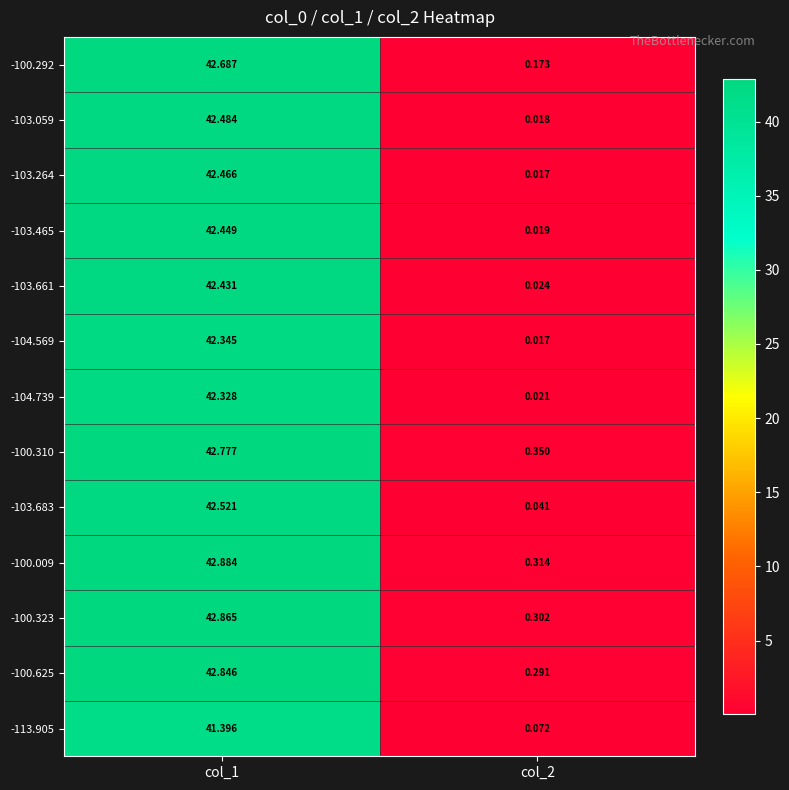

At how many categories does at least one series exceed 9?

1